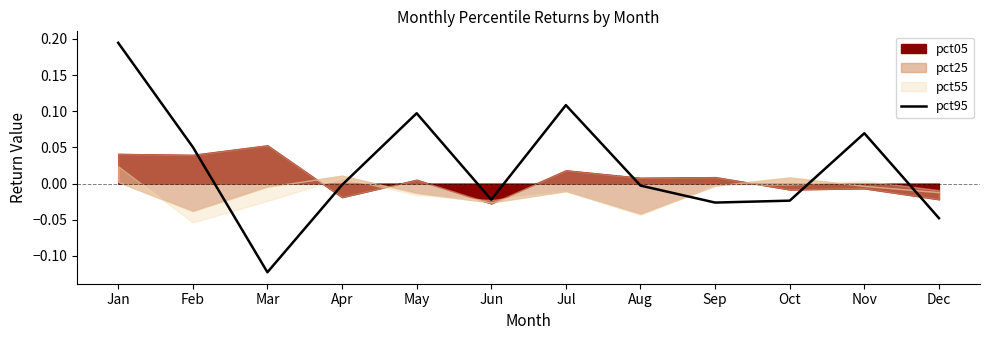

True or false: there are more than 2 points higher than both neighbors.

True